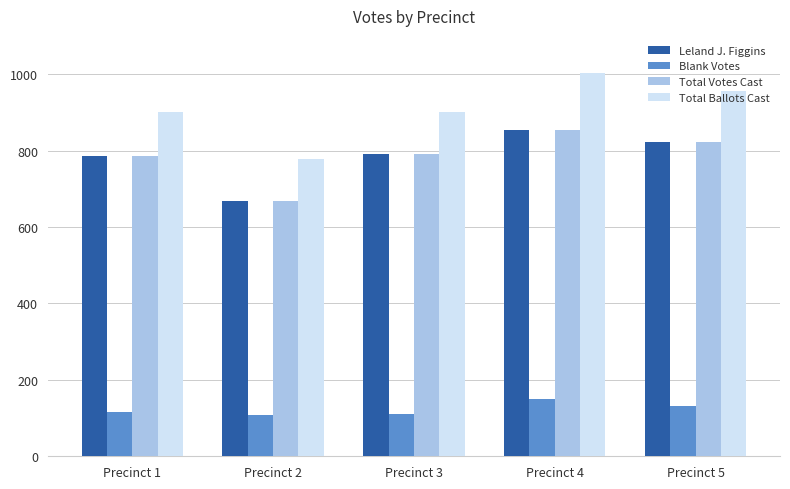

The Blank Votes series shows 149 at Precinct 4. True or false?

True